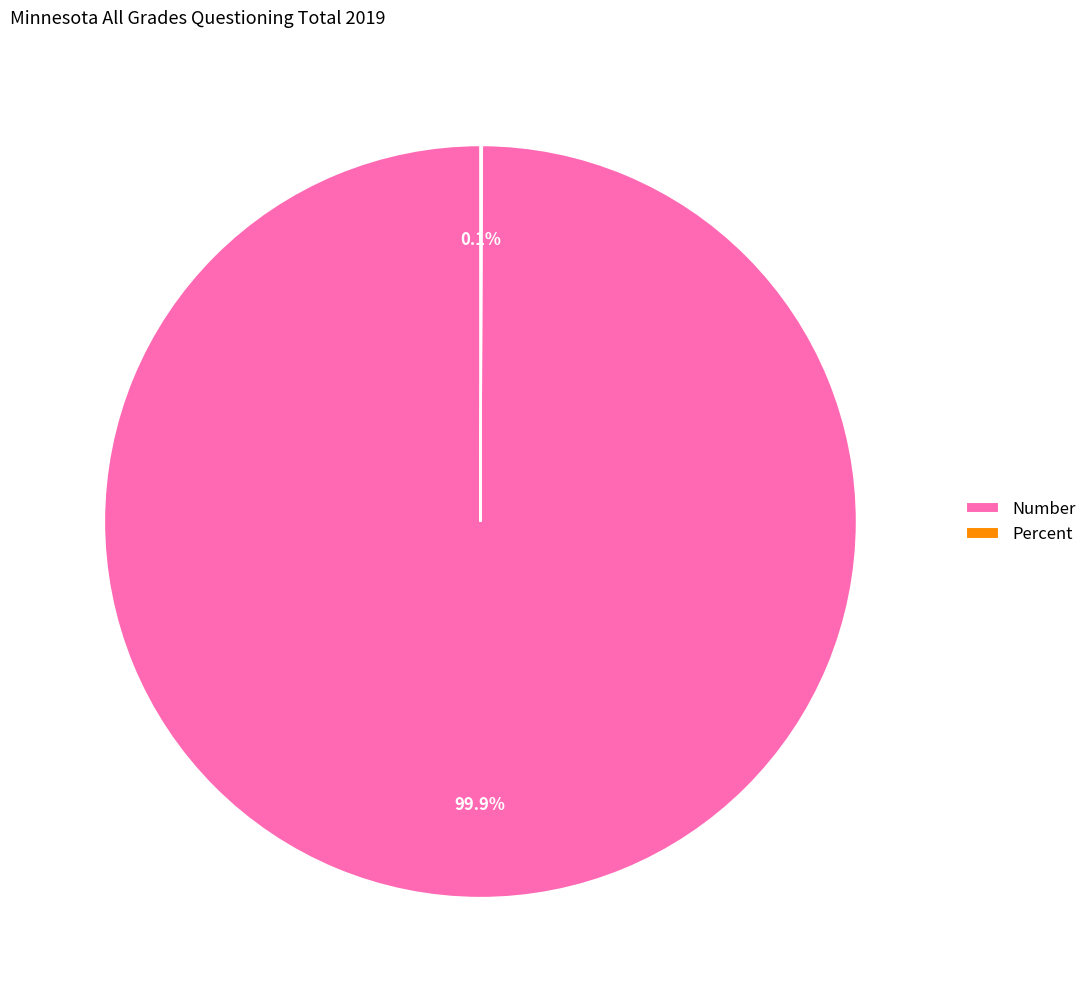

The Number slice represents 88% of the pie. True or false?

False